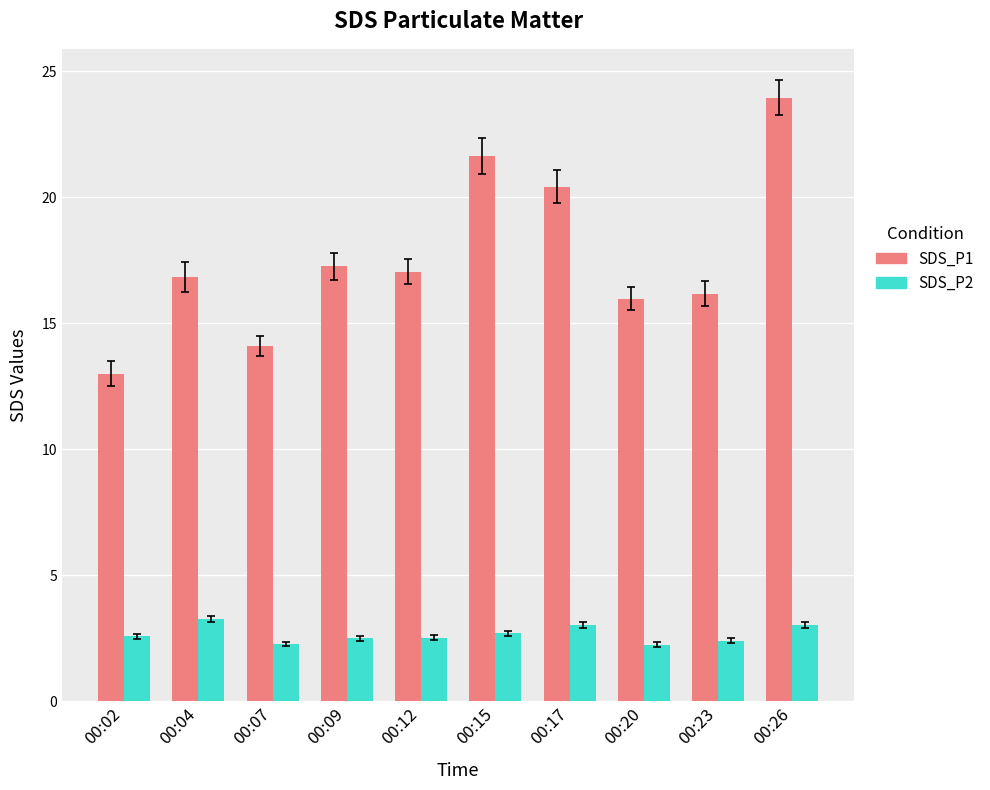

What is the maximum value for SDS_P2?

3.3